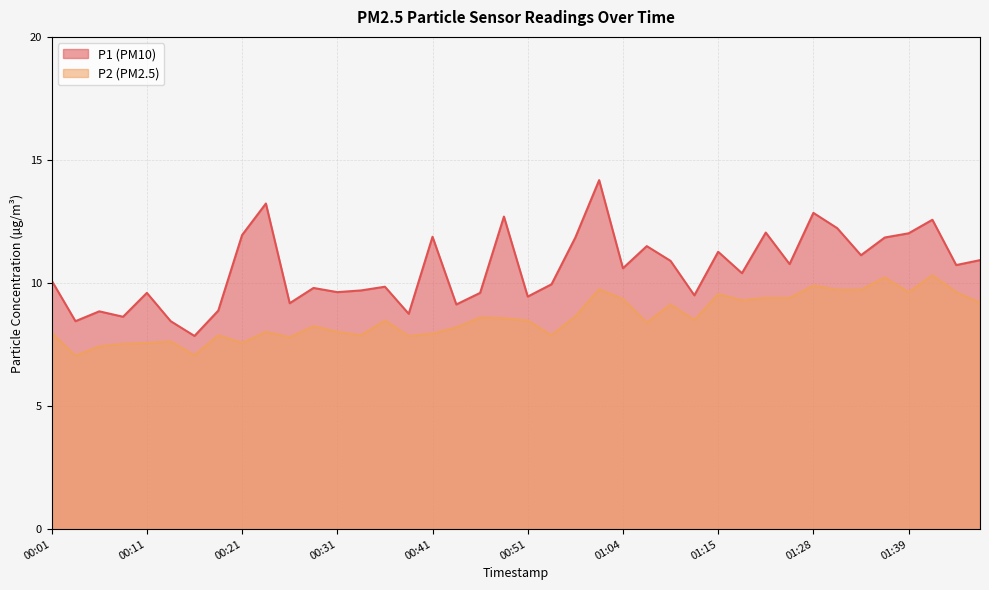

At which label is P1 closest to 11?

01:46